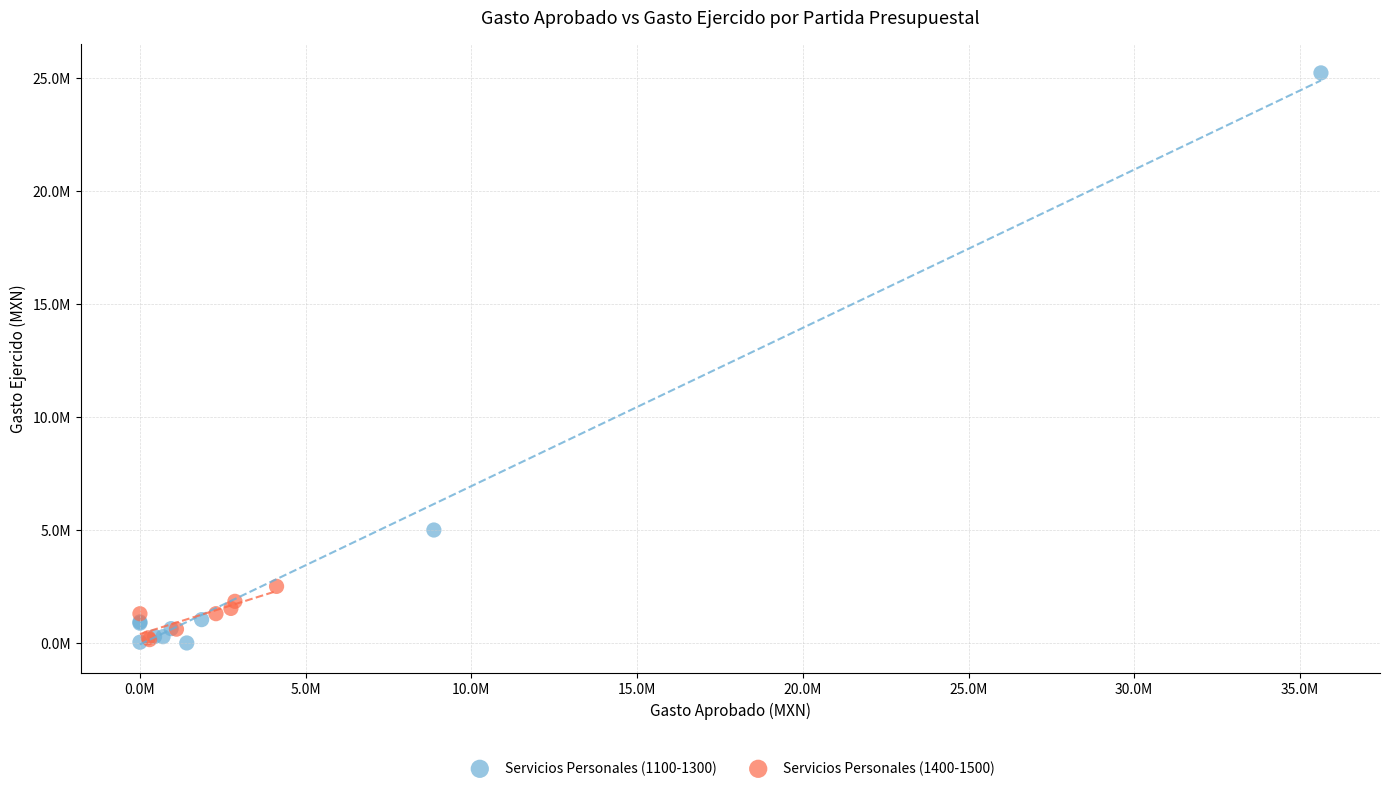

What are all the series names shown in the legend?

Servicios Personales (1100-1300), Servicios Personales (1400-1500)